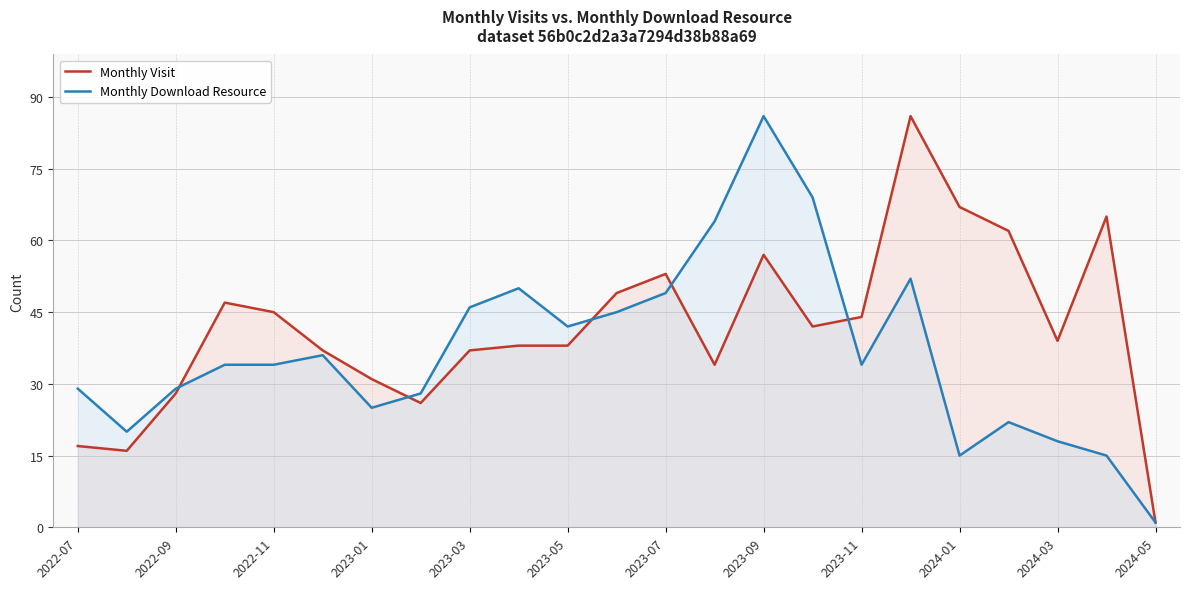

What is the minimum value for Monthly Download Resource?

1